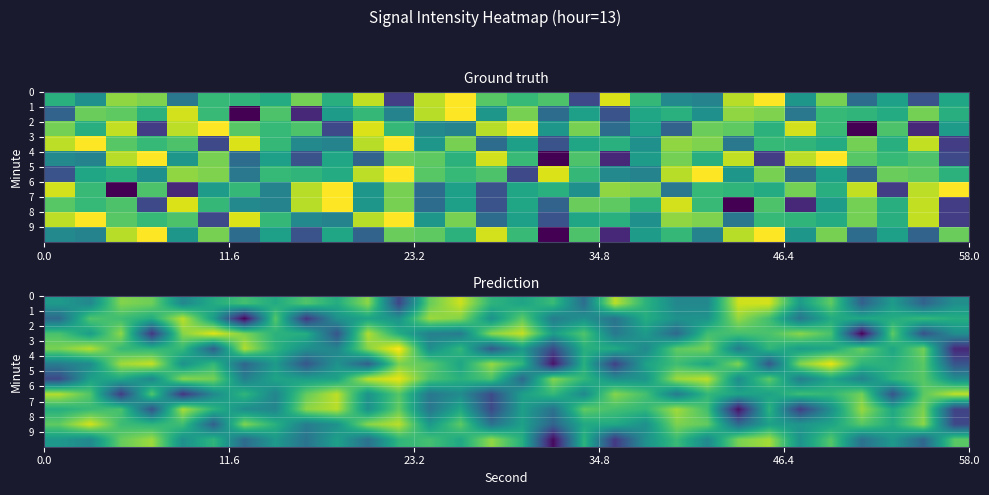

What is the lowest value of the row_6 series?

-137.8